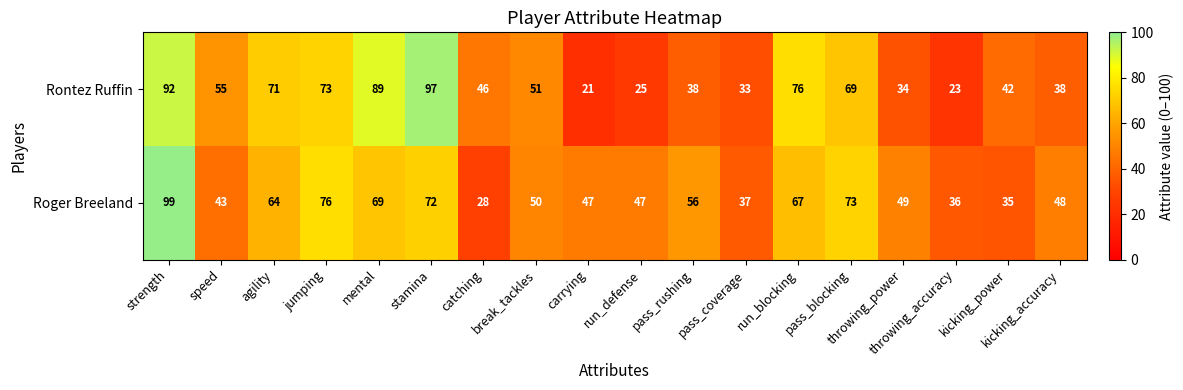

What is the difference between the second highest and minimum values in the Rontez Ruffin series?

71